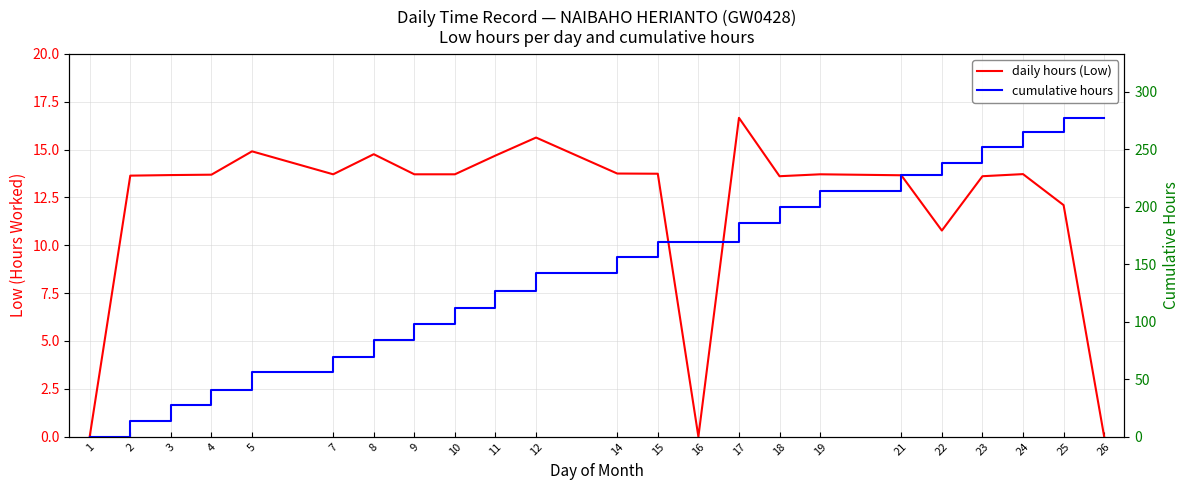

True or false: cumulative hours and daily hours (Low) cross at least once.

False